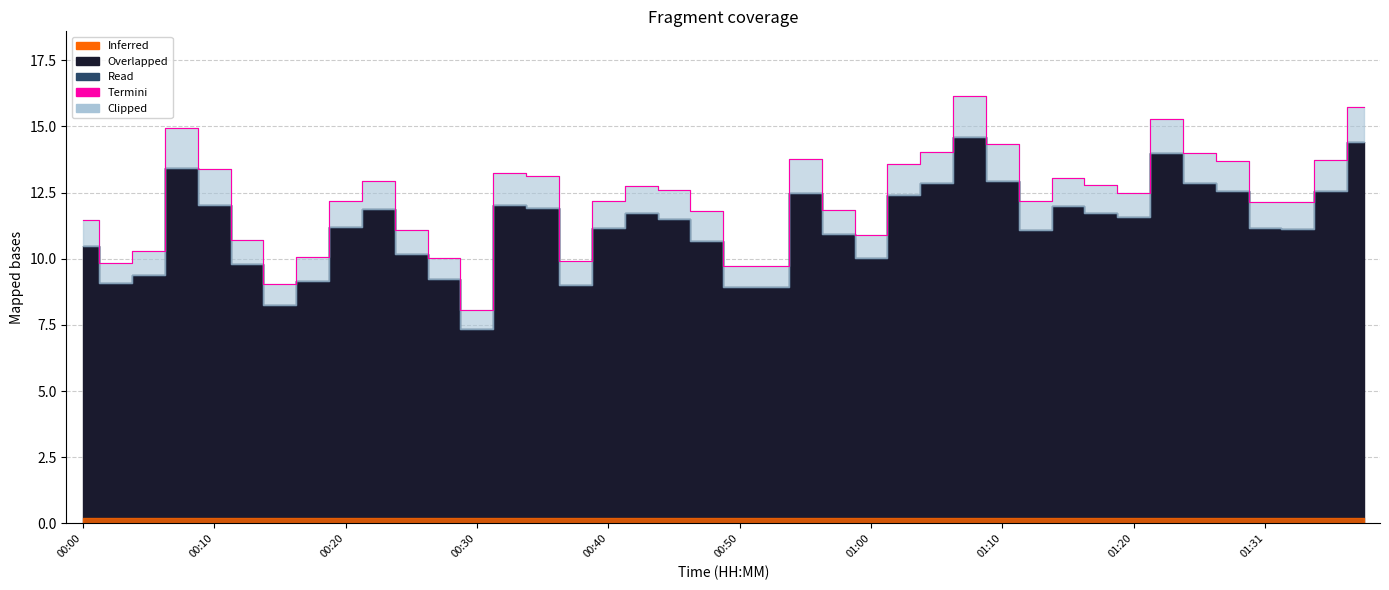

How many data points does each series have?

40